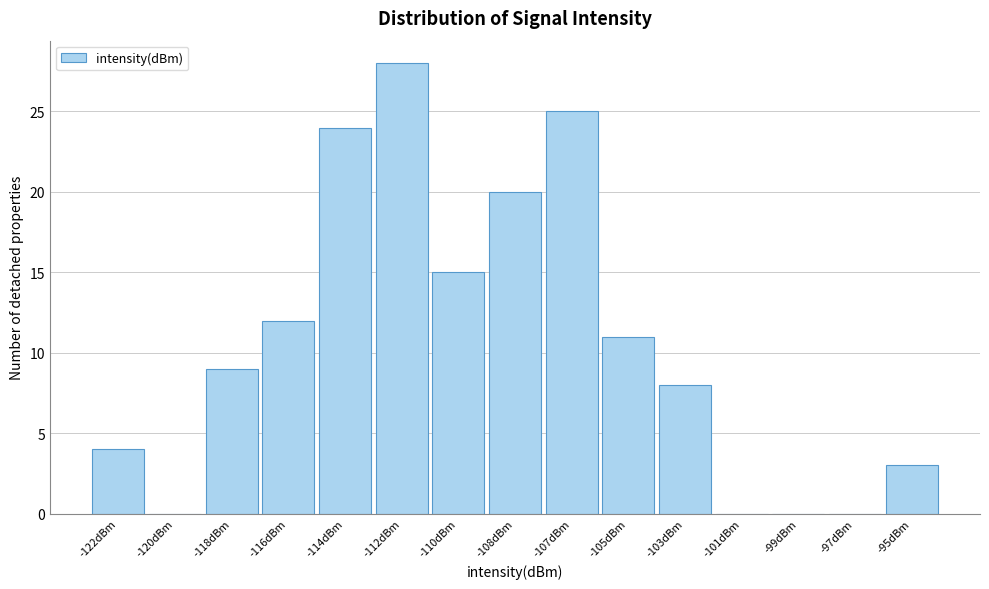

Reading right to left, extract all data points from this chart.

-95dBm=3	-97dBm=0	-99dBm=0	-101dBm=0	-103dBm=8	-105dBm=11	-107dBm=25	-108dBm=20	-110dBm=15	-112dBm=28	-114dBm=24	-116dBm=12	-118dBm=9	-120dBm=0	-122dBm=4